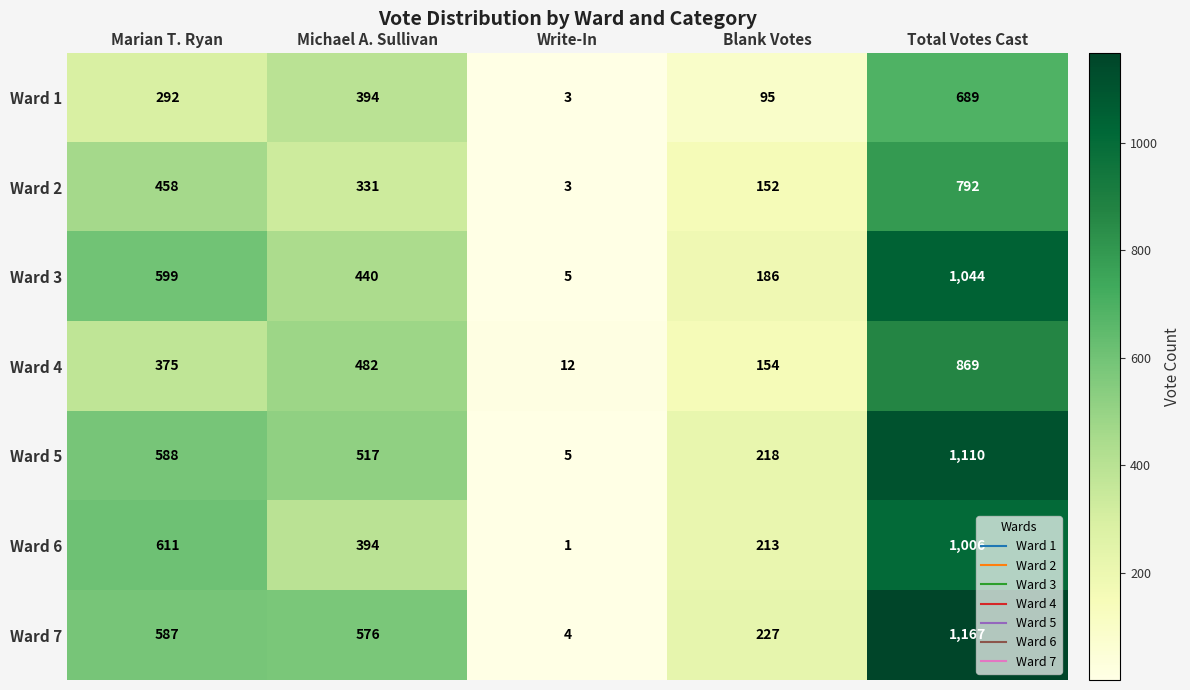

Which series changed the most between Write-In and Blank Votes?

Ward 7